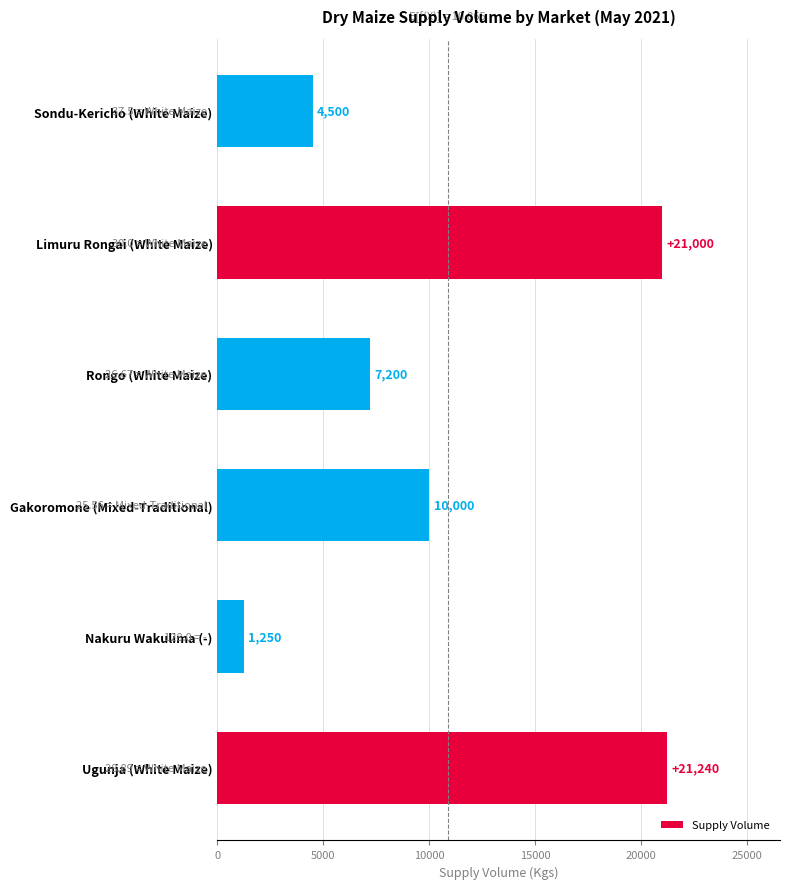

What is the change in value from Nakuru Wakulima (-) to Rongo (White Maize)?

+5950